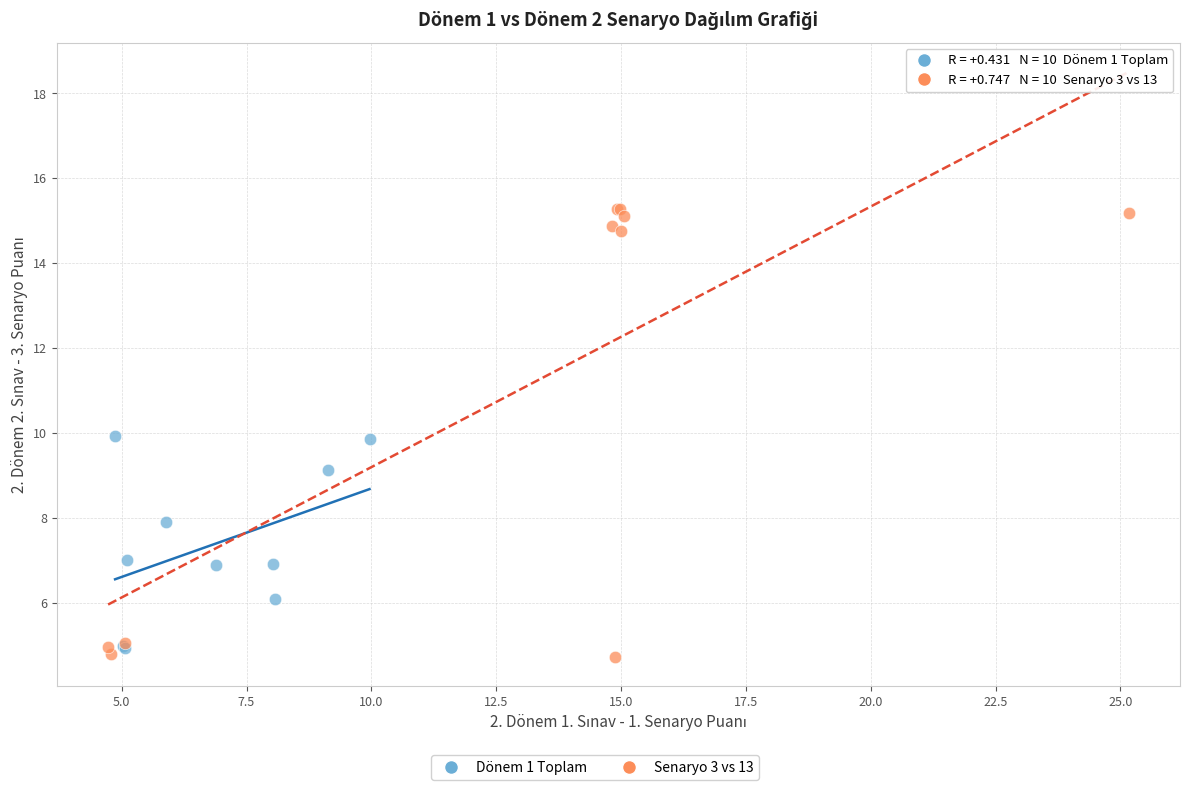

Which series reaches the minimum Y coordinate?

Senaryo 3 vs 13